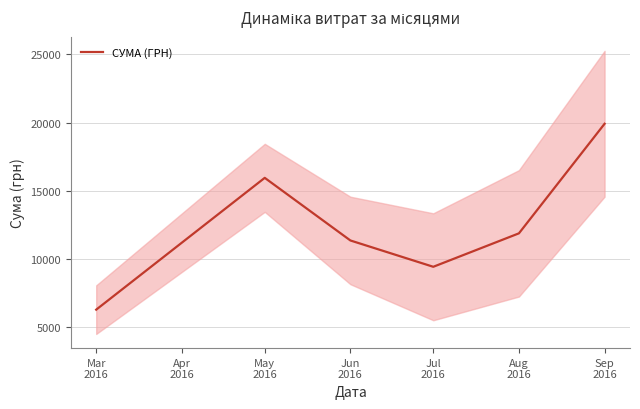

Reading left to right, transcribe all the data shown in this chart.

6301.0	15960.2	11371.2	9442.4	11893.3	19922.8